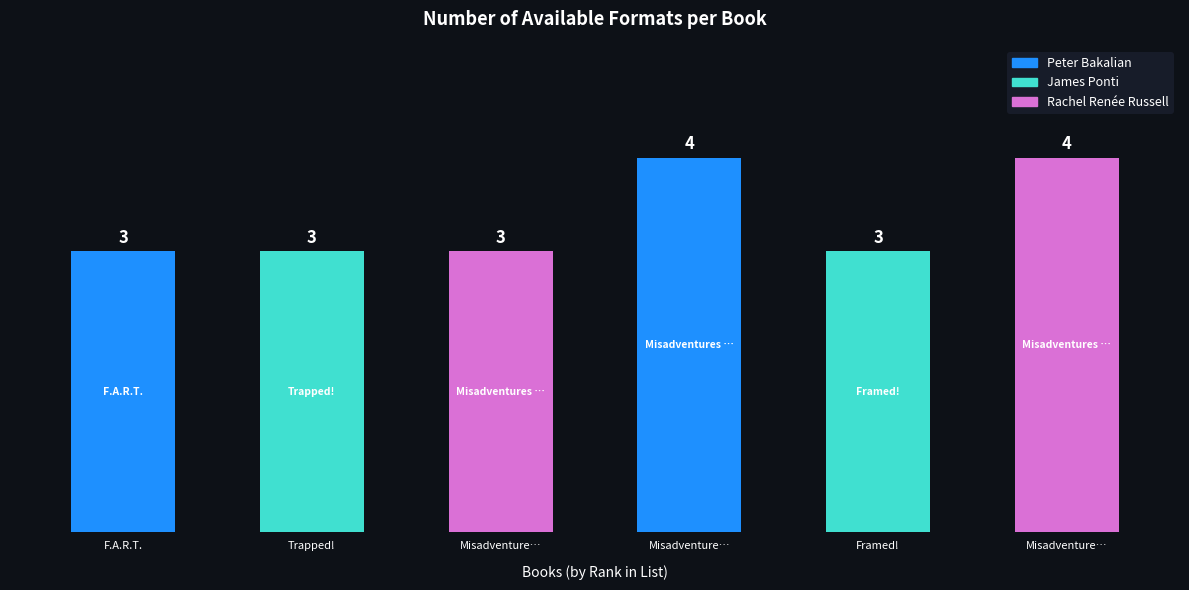

What is the average value?

3